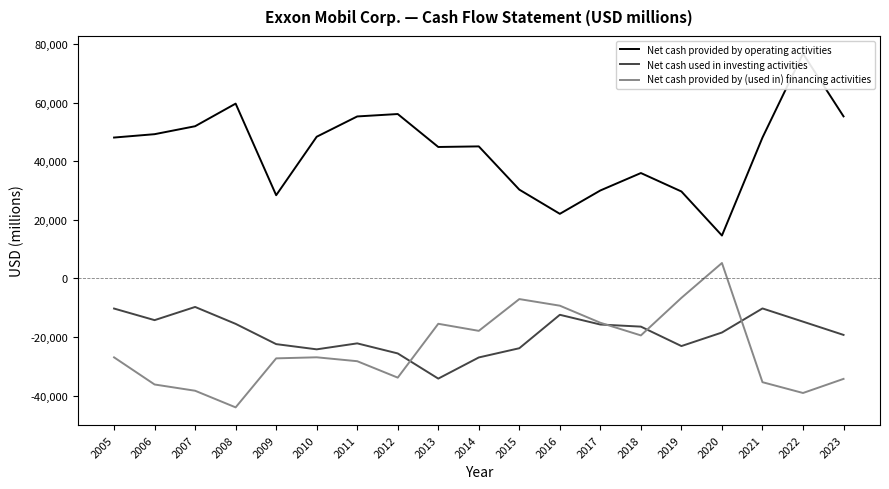

At which category does Net cash provided by (used in) financing activities reach its first local peak?

2010